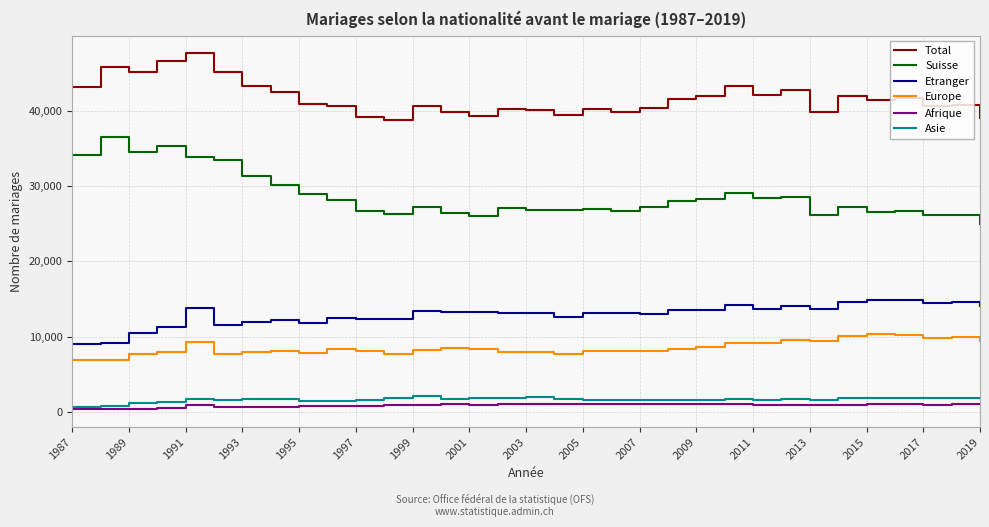

True or false: Europe and Suisse intersect in this chart.

False